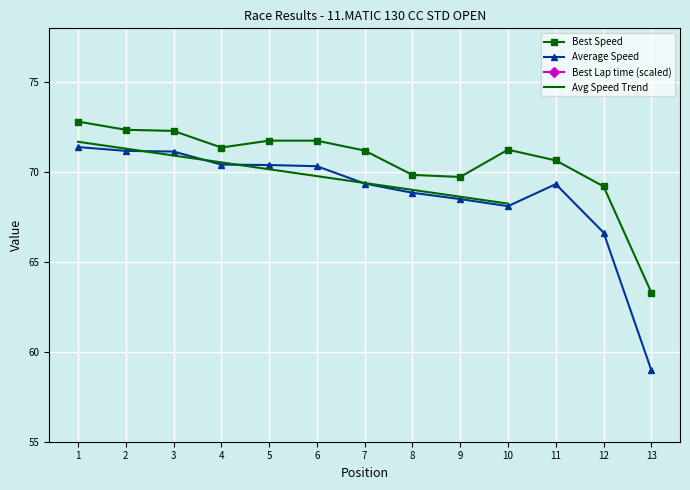

What is the approximate value of Average Speed at 2?

71.2